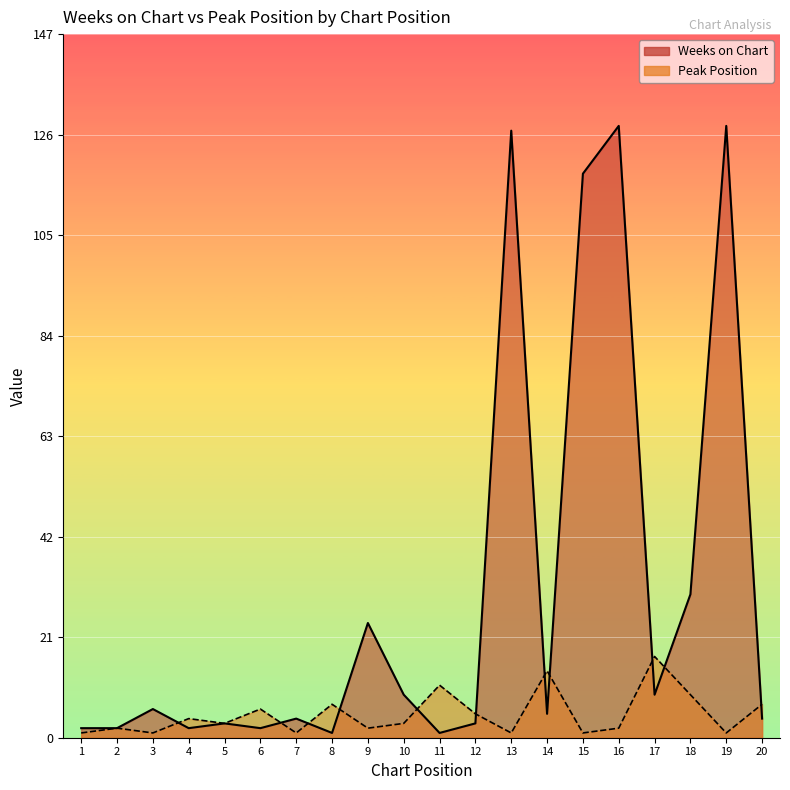

List the series in order of their peak value, highest first.

Weeks on Chart, Peak Position